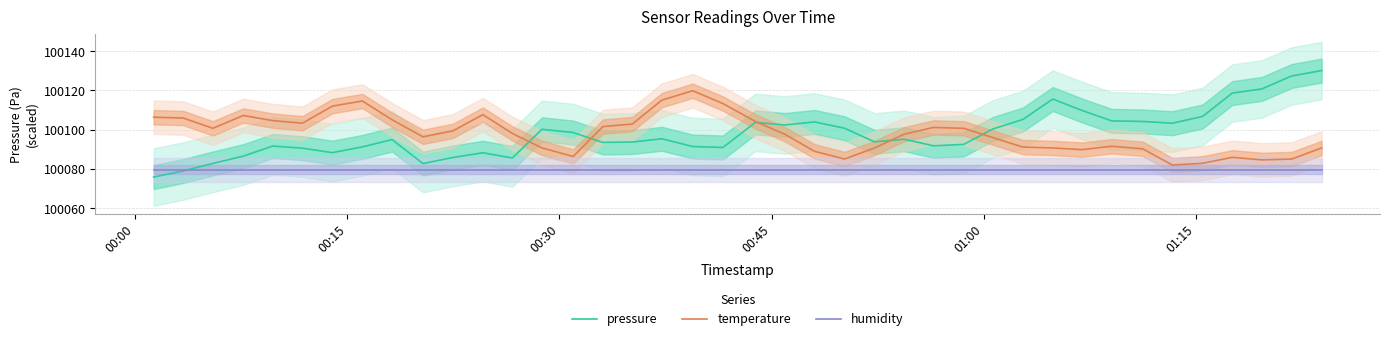

What are all the series names shown in the legend?

pressure, temperature, humidity